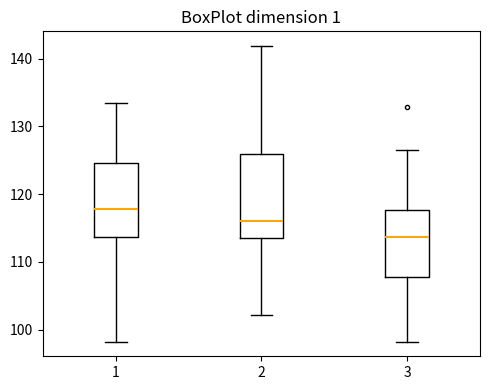

Where does the lower whisker of the box at x = 1 end on the y-axis? The values are not printed on the chart, so give them approximately, as read against the axis.

98